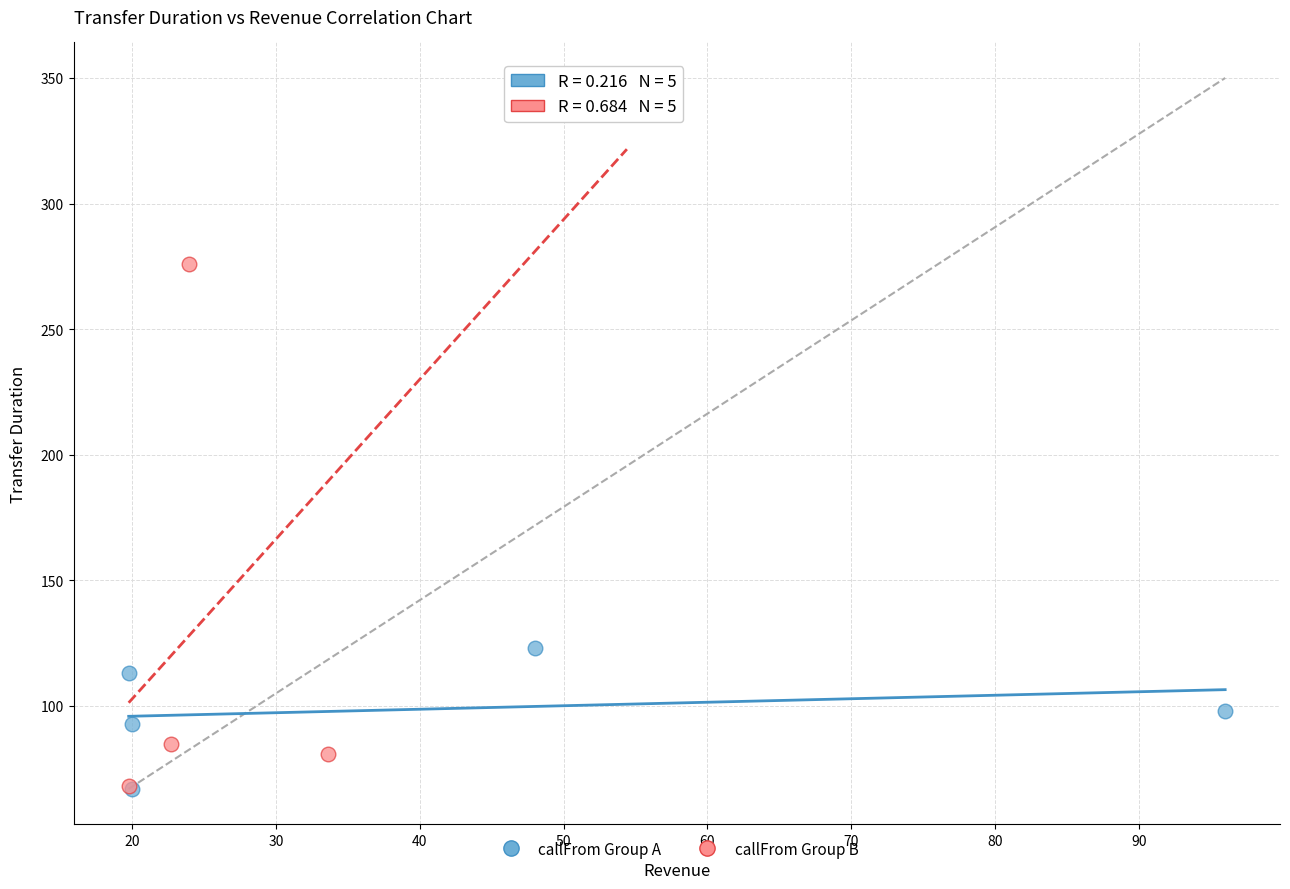

What are all the series names shown in the legend?

callFrom Group A, callFrom Group B